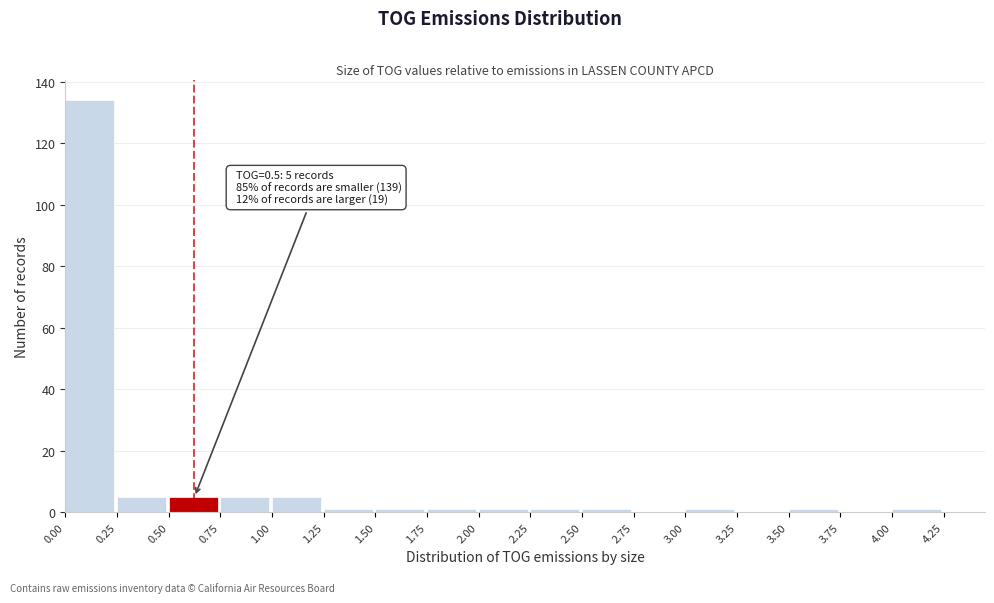

Which range on the x-axis has the tallest bar?

0.00 to 0.25